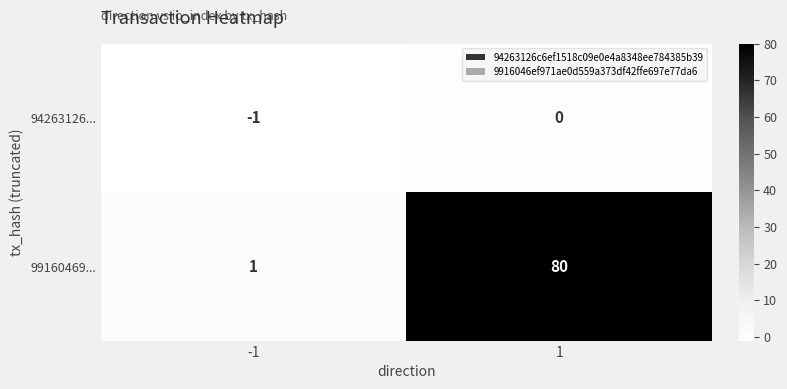

What is the difference between the maximum and minimum values in the 99160469... series?

79